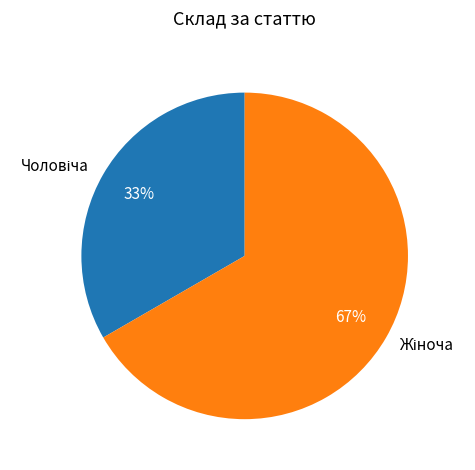

Is there any slice that represents more than half of the pie?

Yes